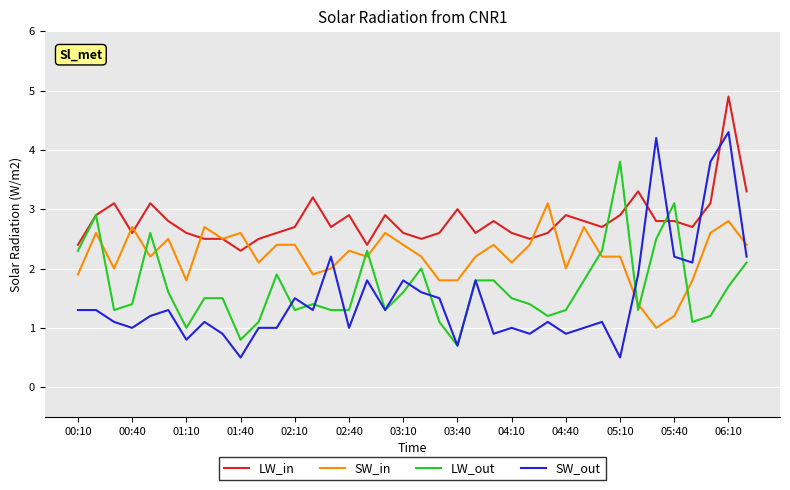

True or false: SW_in and SW_out intersect in this chart.

True